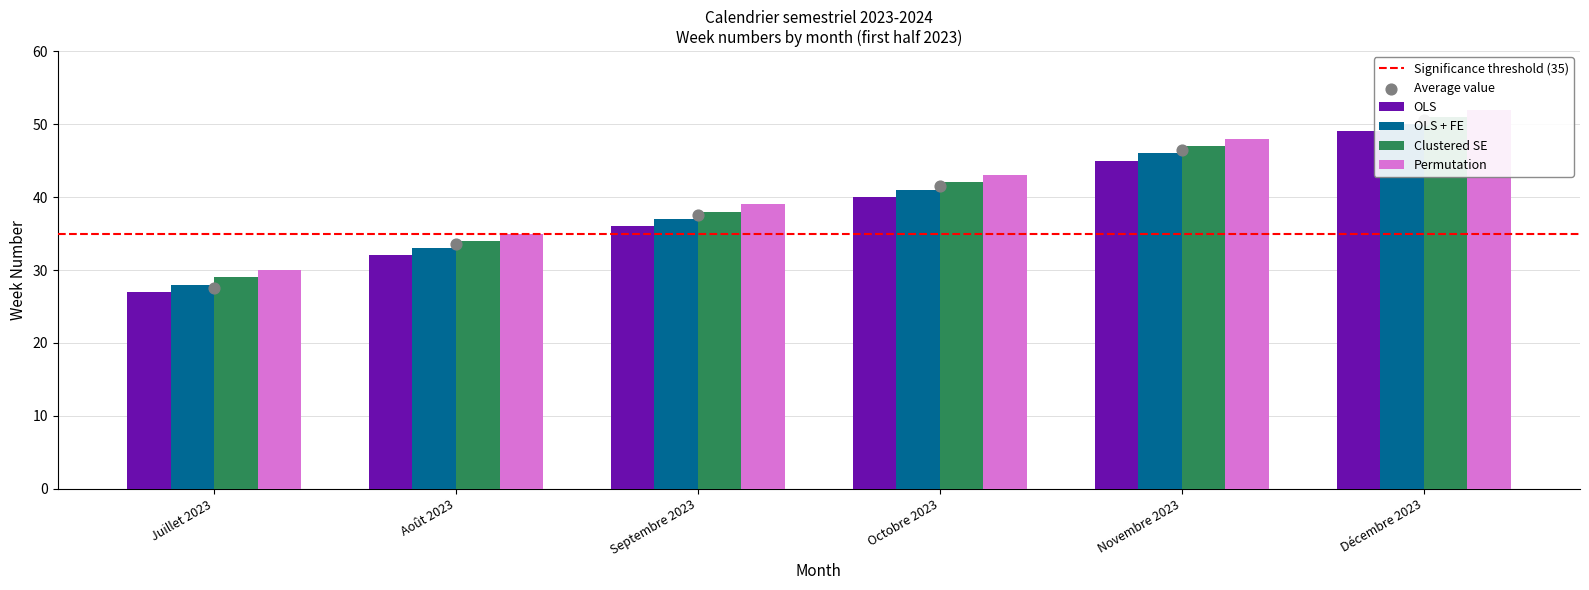

Which series contains the lowest Y value?

OLS